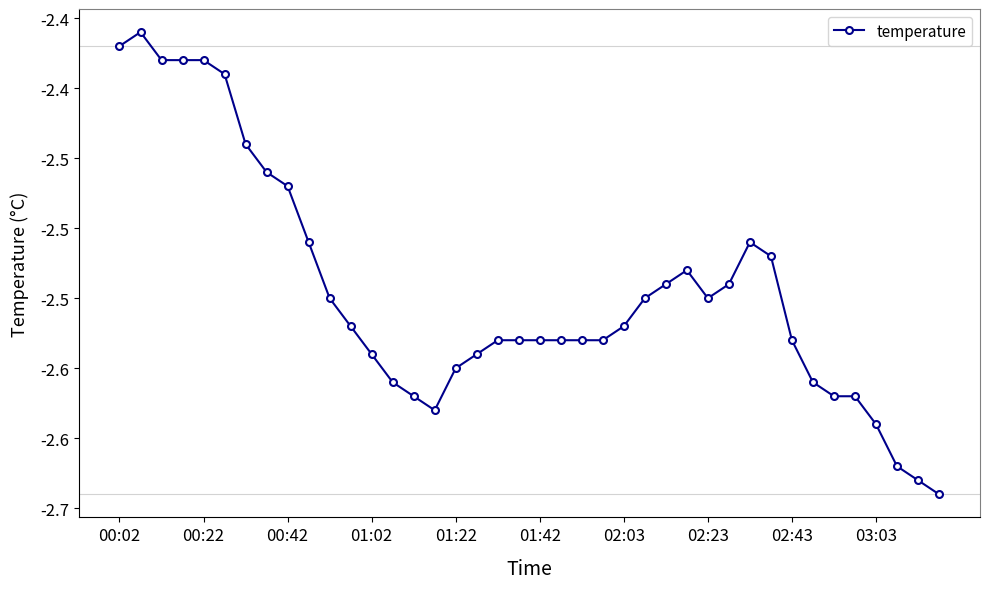

What is the greatest value displayed?

-2.4